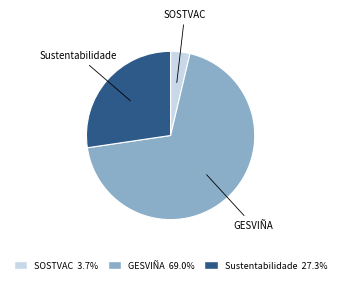

True or false: GESVIÑA accounts for 59% of the total.

False